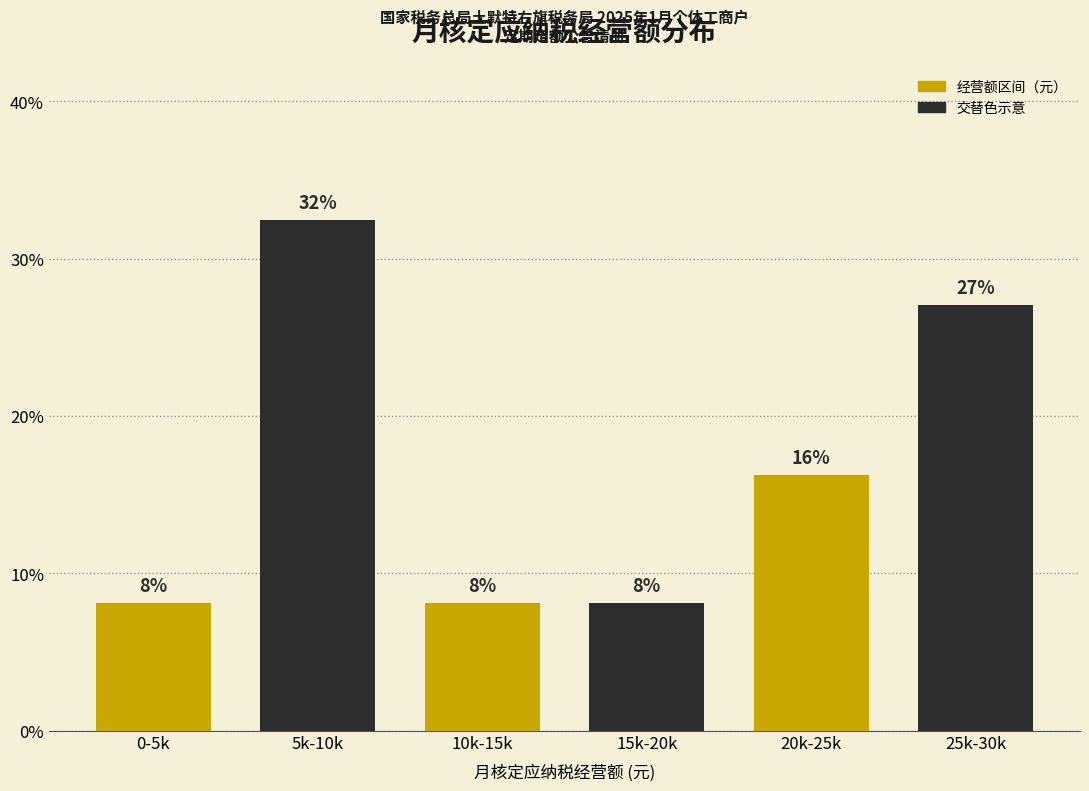

How many bars are there in total?

6